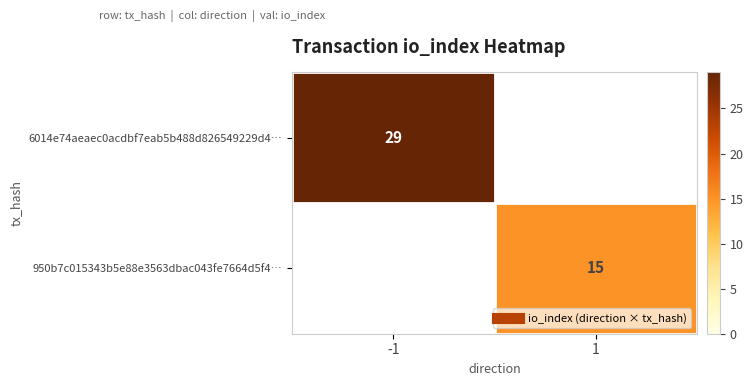

True or false: 950b7c015343b5e88e3563dbac043fe7664d5f4… has a value of 15 at 1.

True